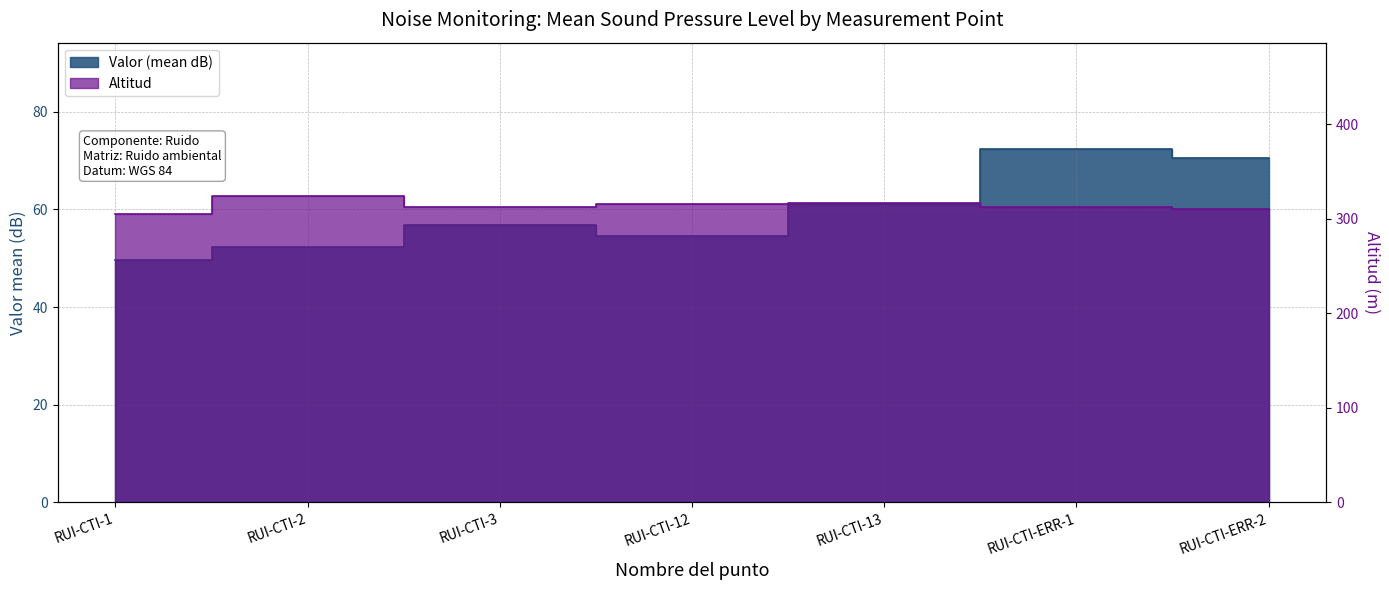

What is the total value across all series at RUI-CTI-13?

378.1